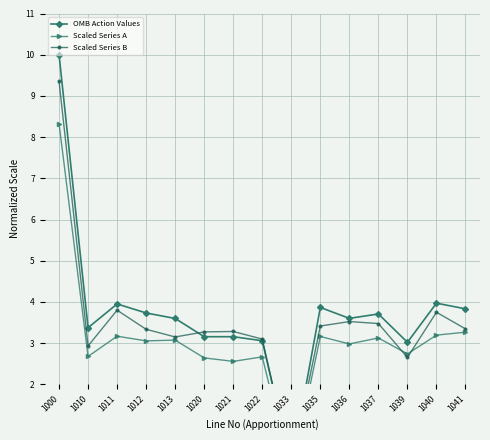

List the series in order of their peak value, highest first.

OMB Action Values, Scaled Series B, Scaled Series A